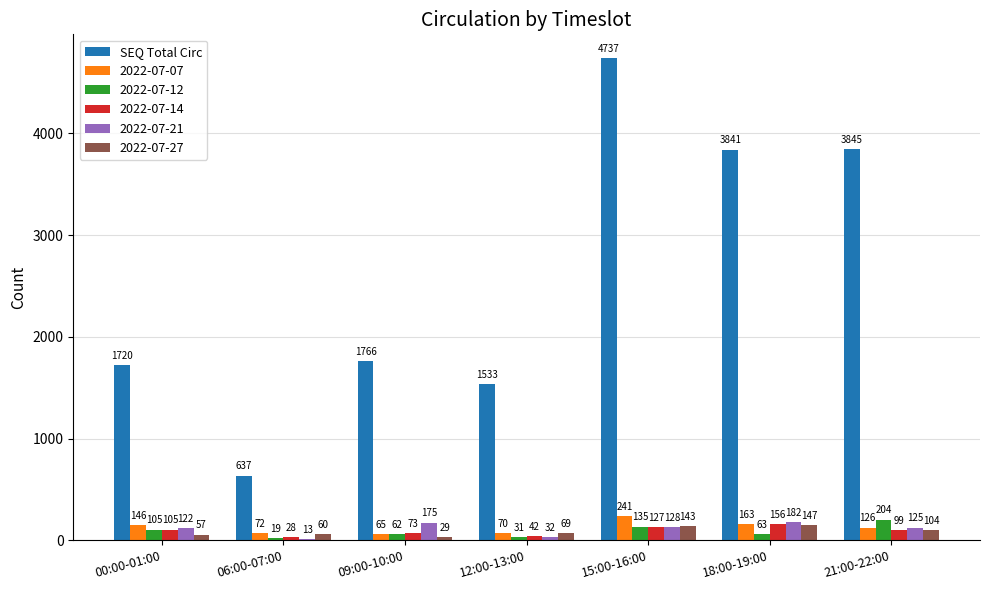

Are the bars horizontal?

No